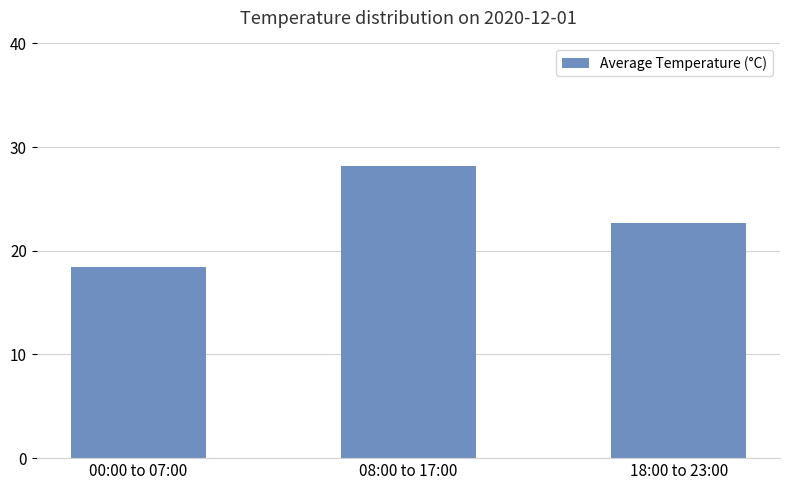

Which label corresponds to the smallest value in the chart?

00:00 to 07:00